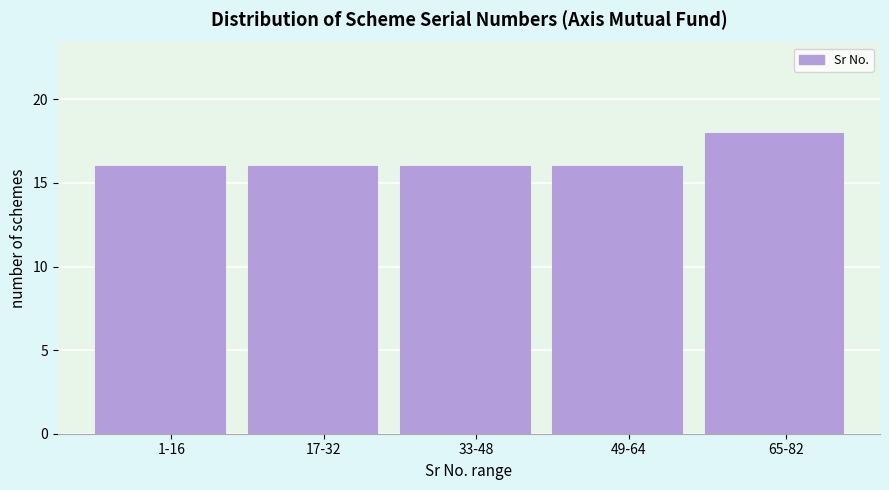

Reading left to right, extract all data points from this chart.

16	16	16	16	18